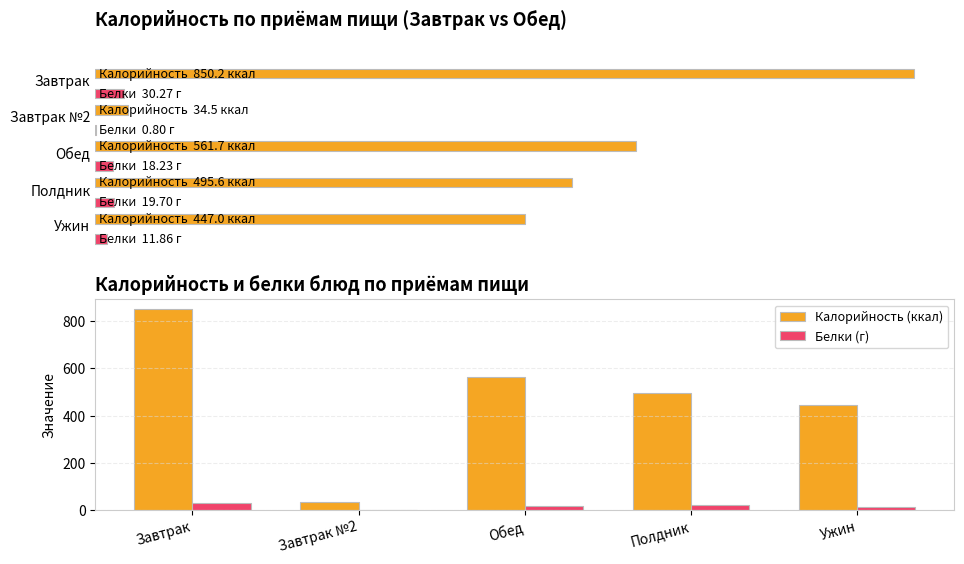

What is the maximum value shown in the chart?

850.2